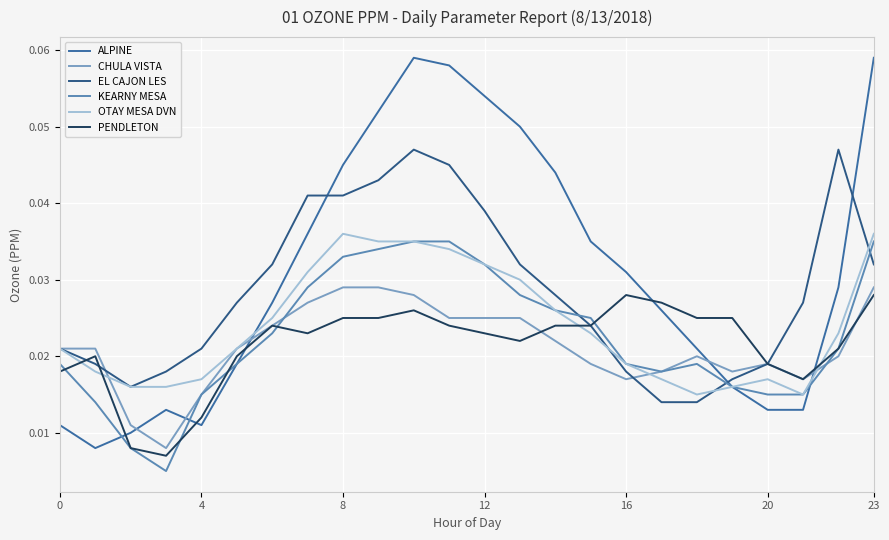

True or false: EL CAJON LES and KEARNY MESA cross at least once.

True